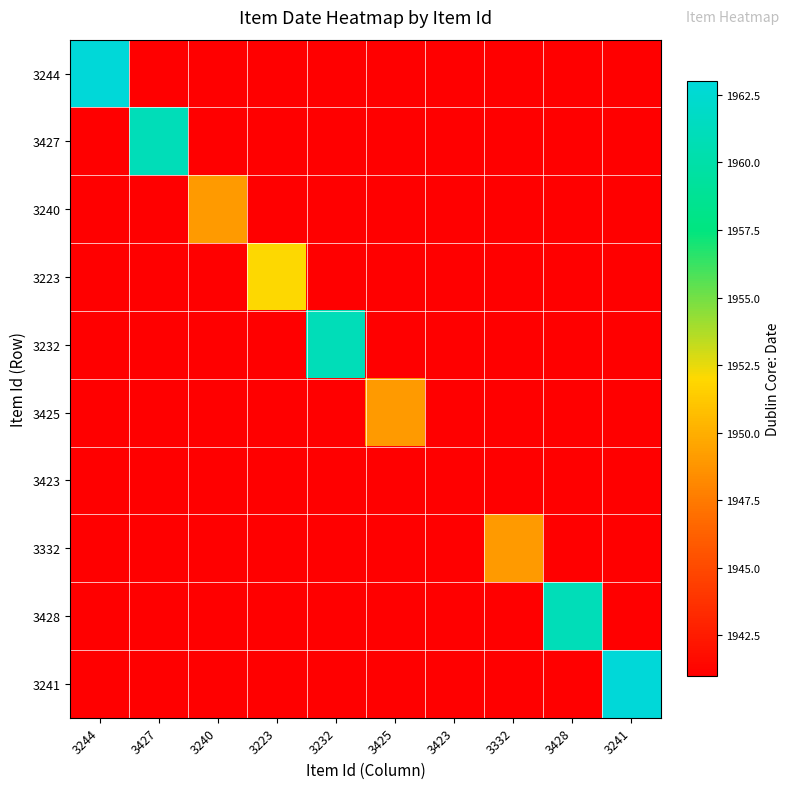

Between 3244 and 3423, which is larger?

3244